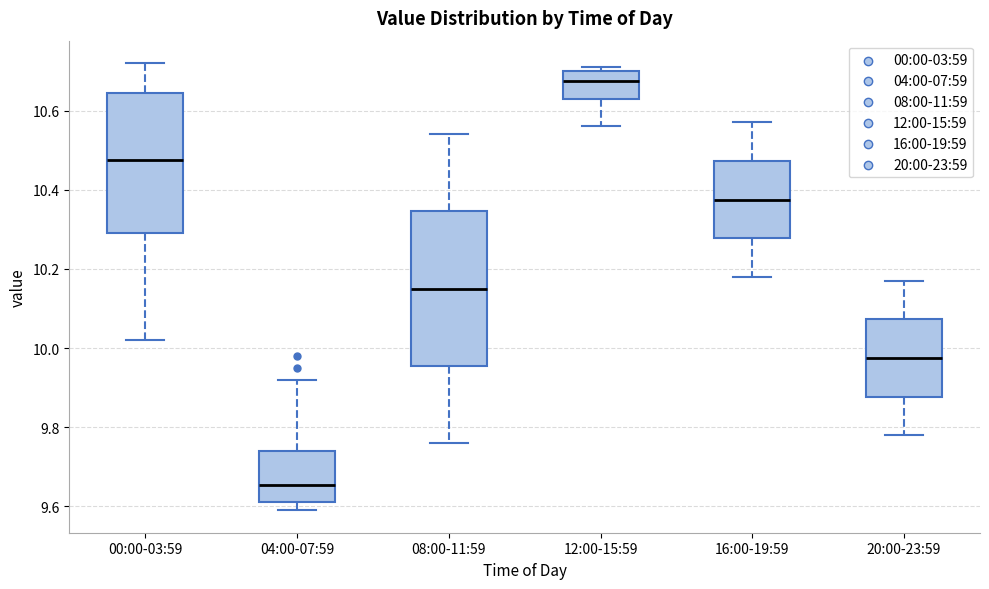

Reading left to right, transcribe this box plot: for each box, give where its median line is, the range the box spans, and where its two whiskers end, as read against the y-axis. The values are not printed on the chart, so give them approximately, as read against the axis.

00:00-03:59: median 10.48, box 10.30 to 10.64, whiskers 10.02 to 10.72
04:00-07:59: median 9.66, box 9.62 to 9.74, whiskers 9.60 to 9.92
08:00-11:59: median 10.16, box 9.96 to 10.34, whiskers 9.76 to 10.54
12:00-15:59: median 10.68, box 10.64 to 10.70, whiskers 10.56 to 10.72
16:00-19:59: median 10.38, box 10.28 to 10.48, whiskers 10.18 to 10.58
20:00-23:59: median 9.98, box 9.88 to 10.08, whiskers 9.78 to 10.18